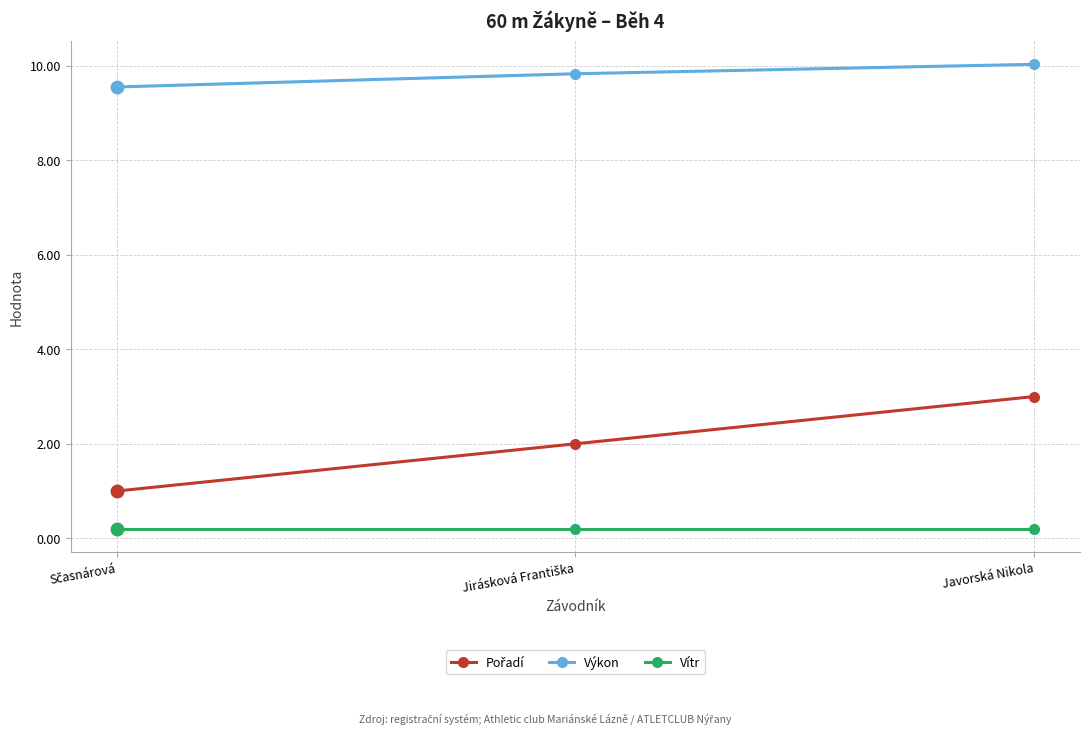

Which series has the largest total across all categories?

Výkon